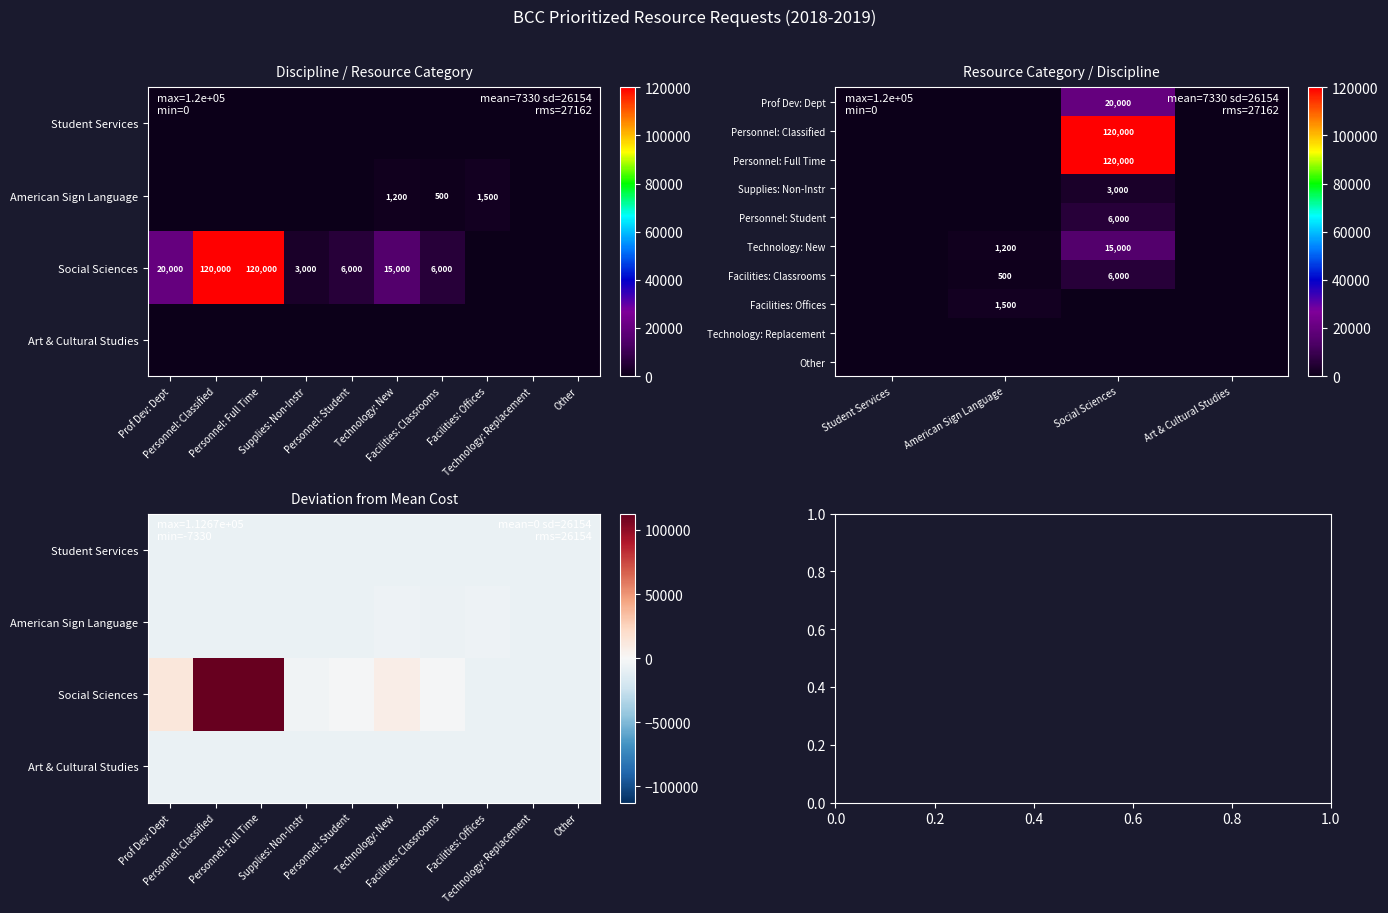

At which label is American Sign Language closest to 750?

Facilities: Classrooms